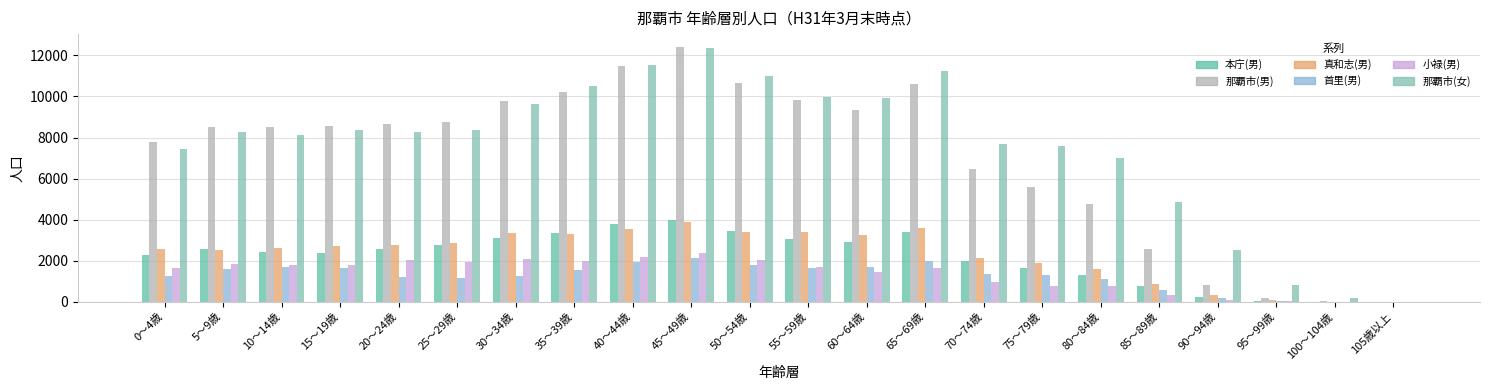

The value of 本庁(男) at 85～89歳 is 771. True or false?

True